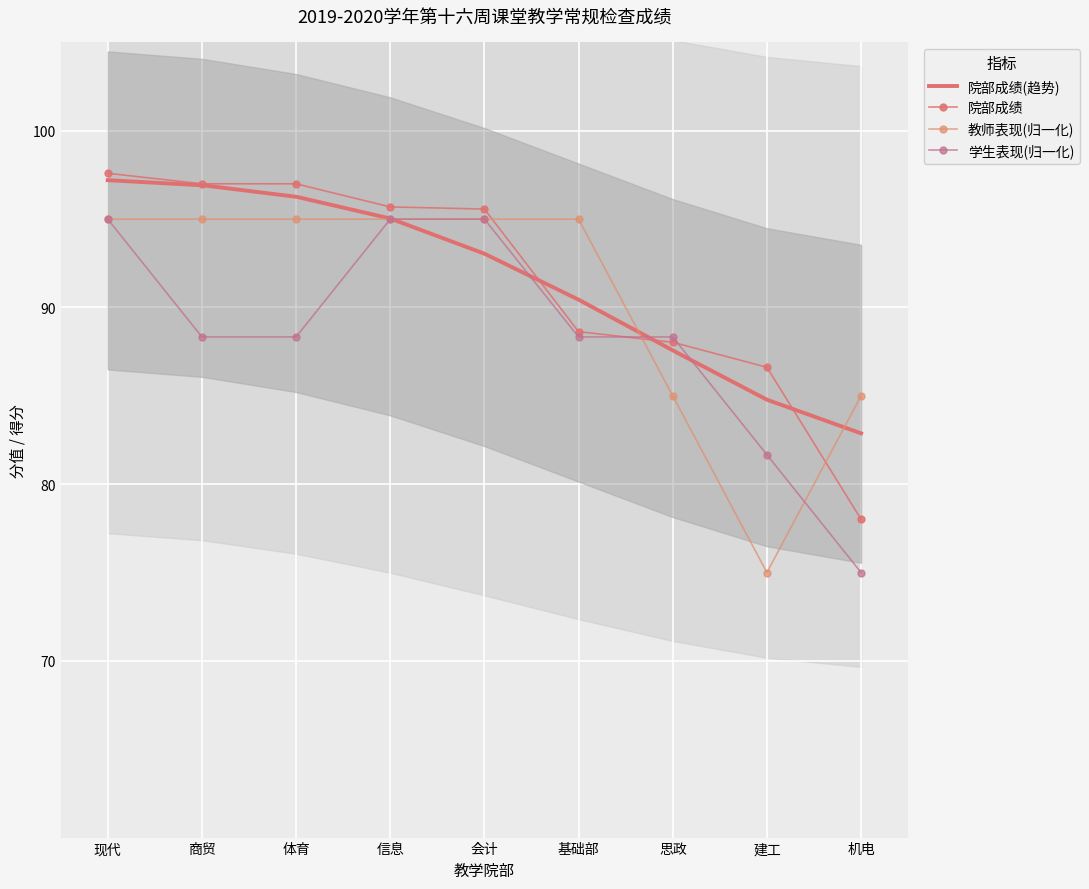

At which label does 学生表现 reach its peak?

现代